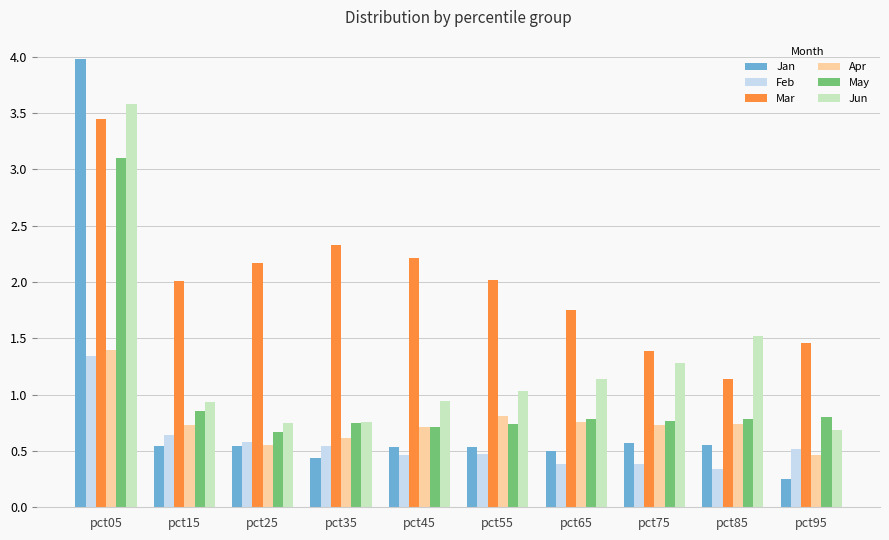

Which series has the largest range (max minus min)?

Jan